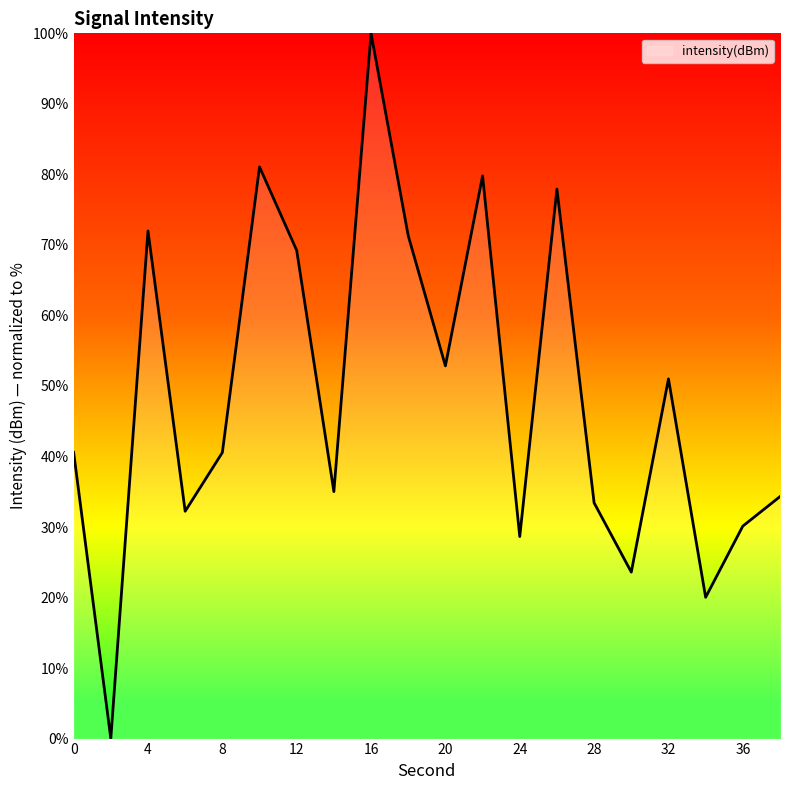

True or false: there are more than 1 points higher than both neighbors.

True